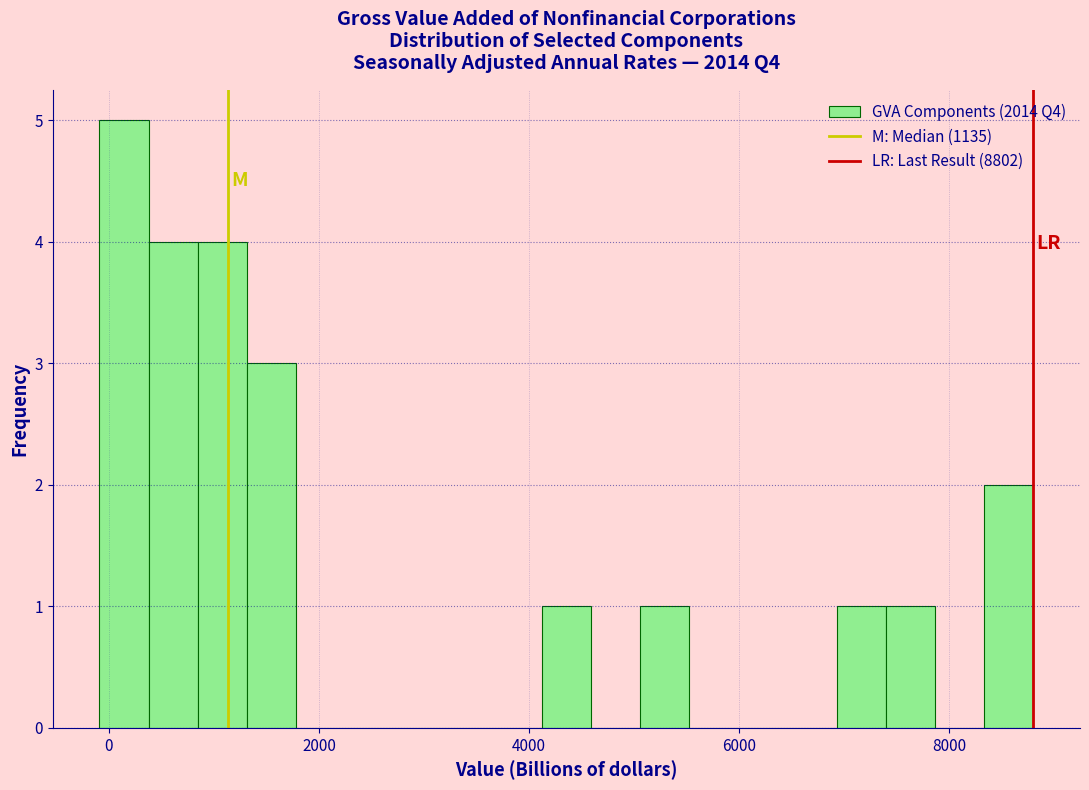

Around what value on the x-axis is the tallest bar? Give the approximate position of its centre, as read against the axis.

200